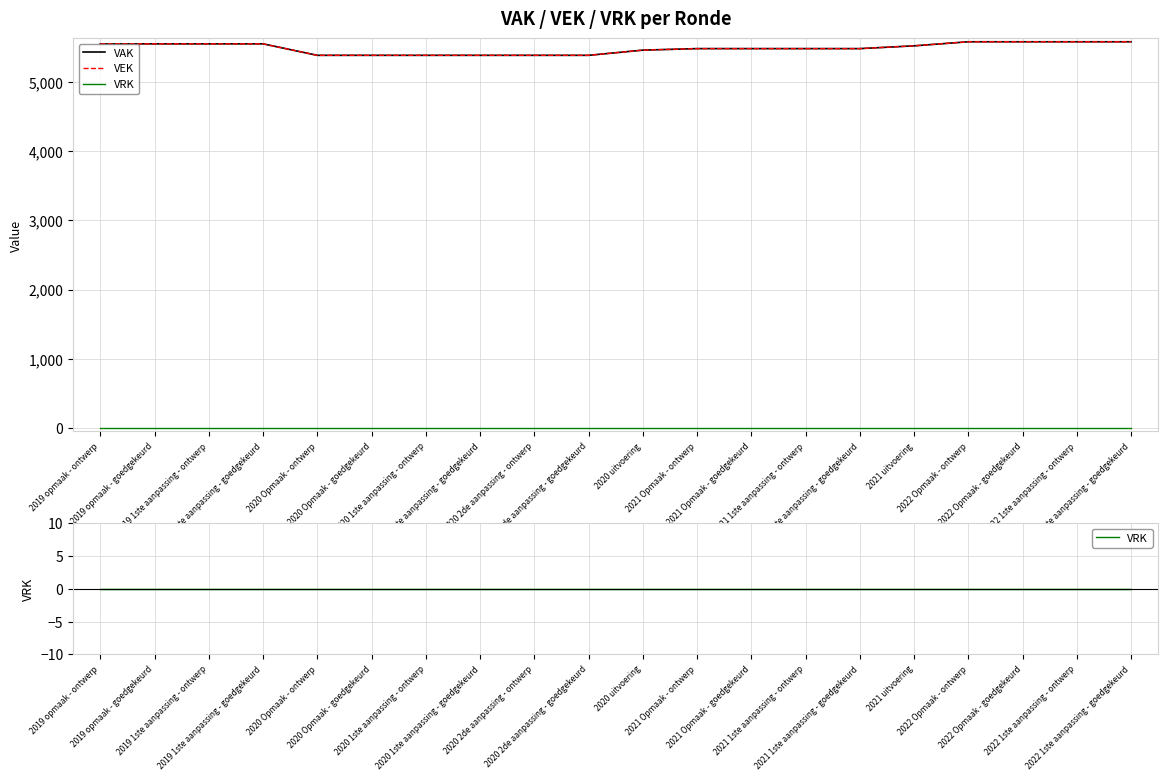

Rank the series at 2019 opmaak - goedgekeurd from highest to lowest value.

VAK, VEK, VRK